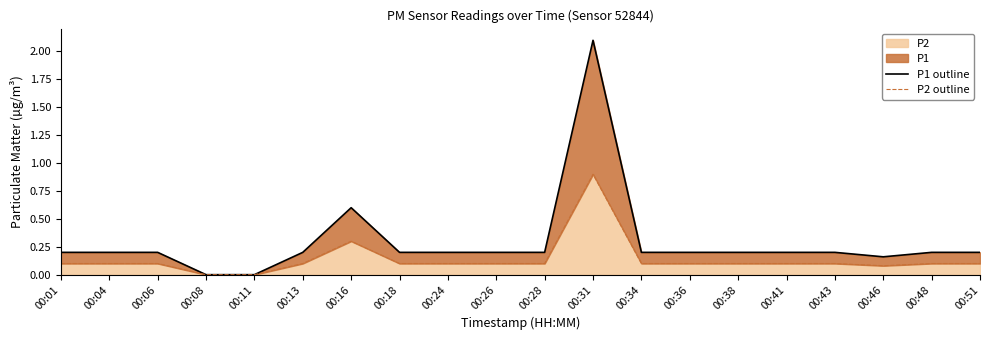

How many values in P1 outline are above zero?

18